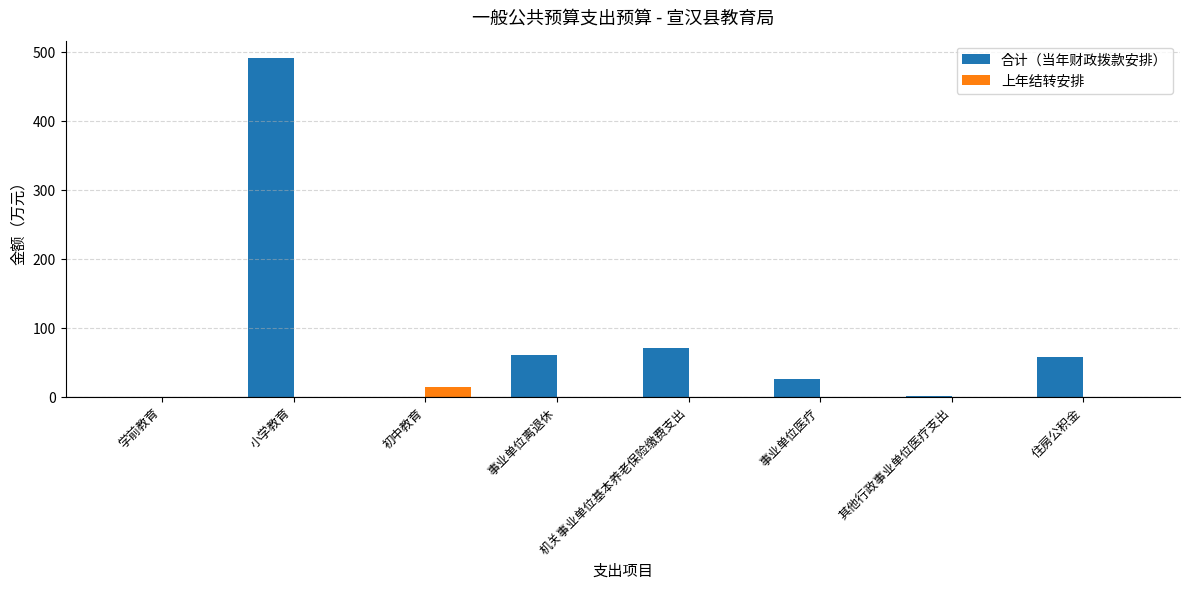

Does the chart contain stacked bars?

No